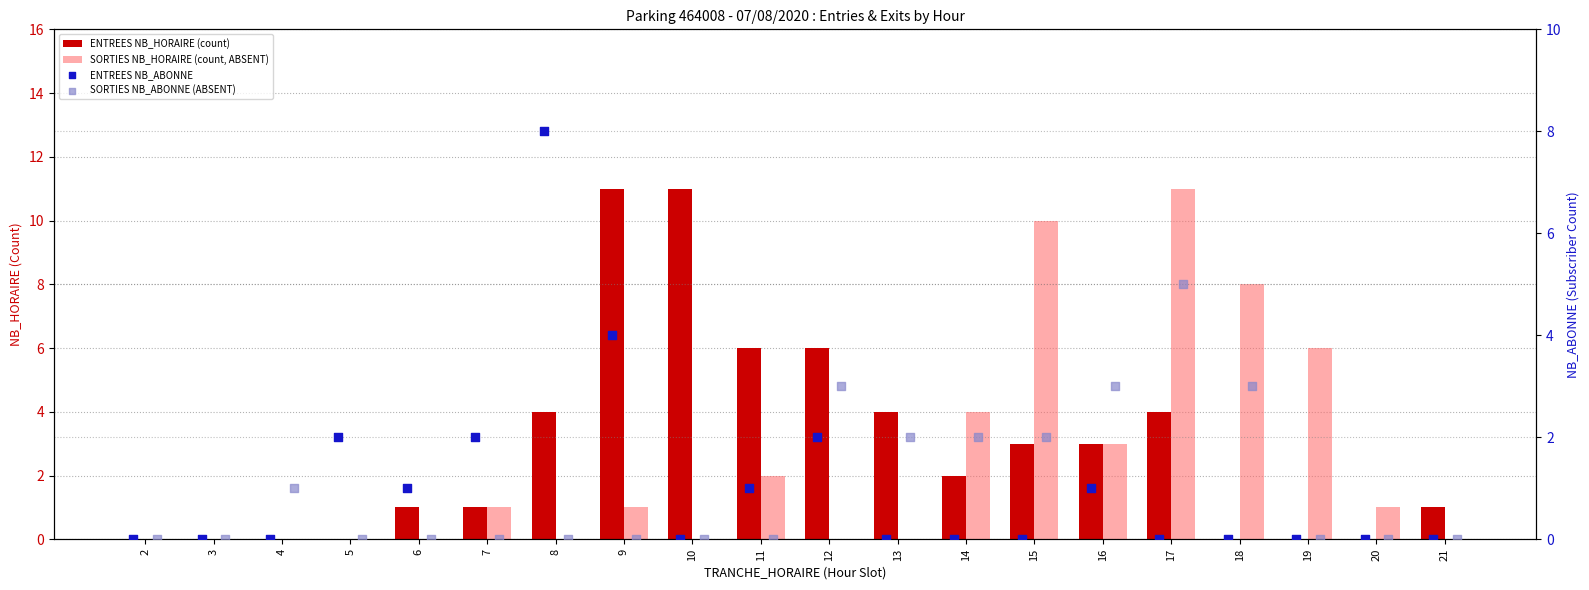

Which series has the largest total across all categories?

ENTREES NB_HORAIRE (count)